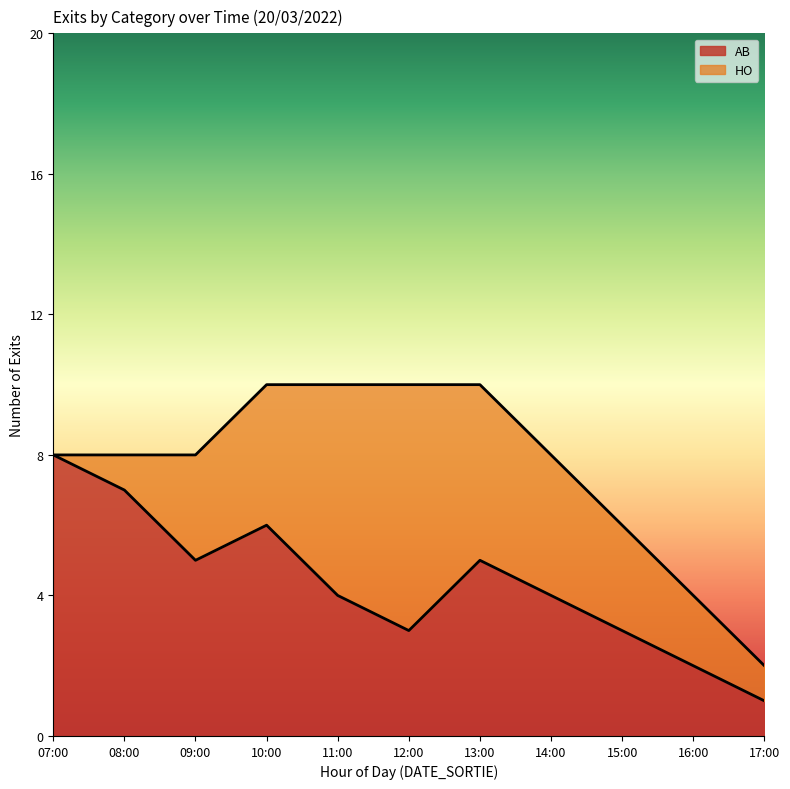

What is the minimum value shown in the chart?

1